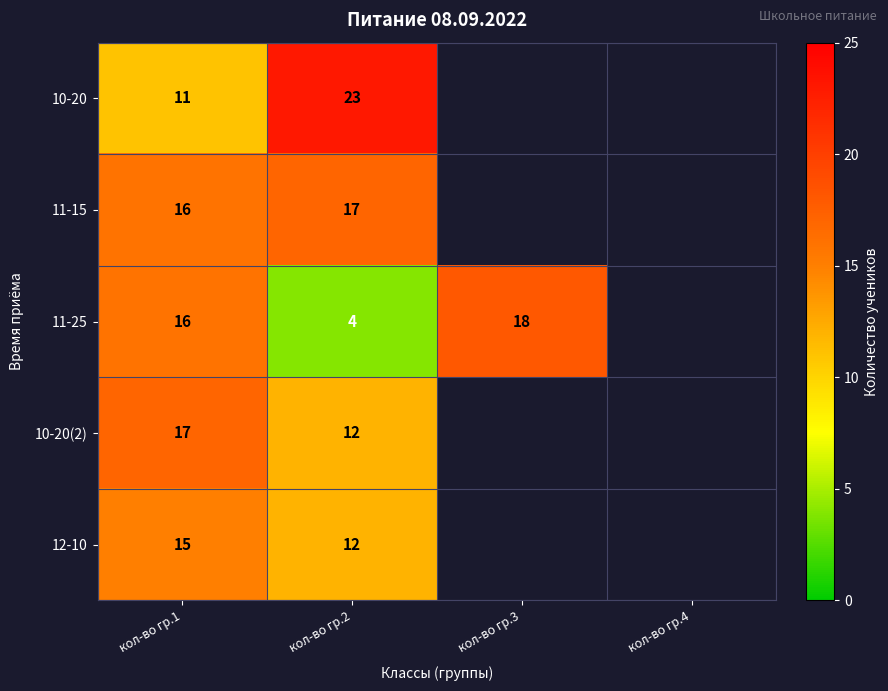

What is the total value across all series at кол-во гр.1?

75